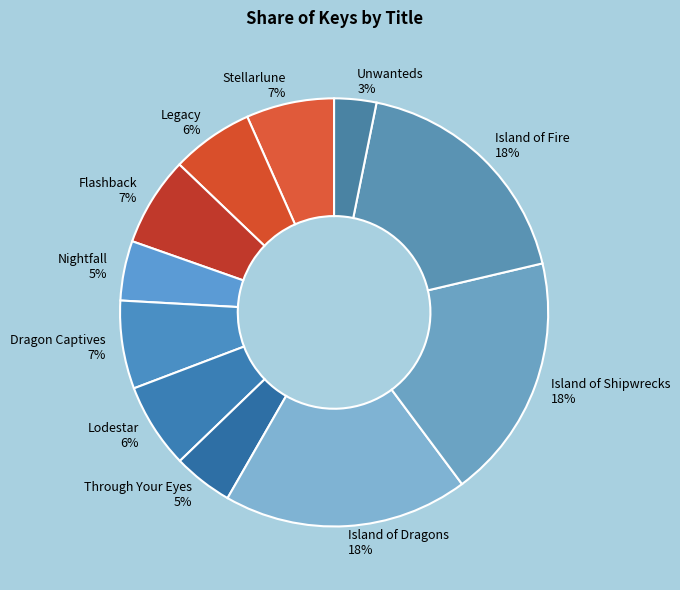

What is the smallest slice in the pie chart?

Unwanteds